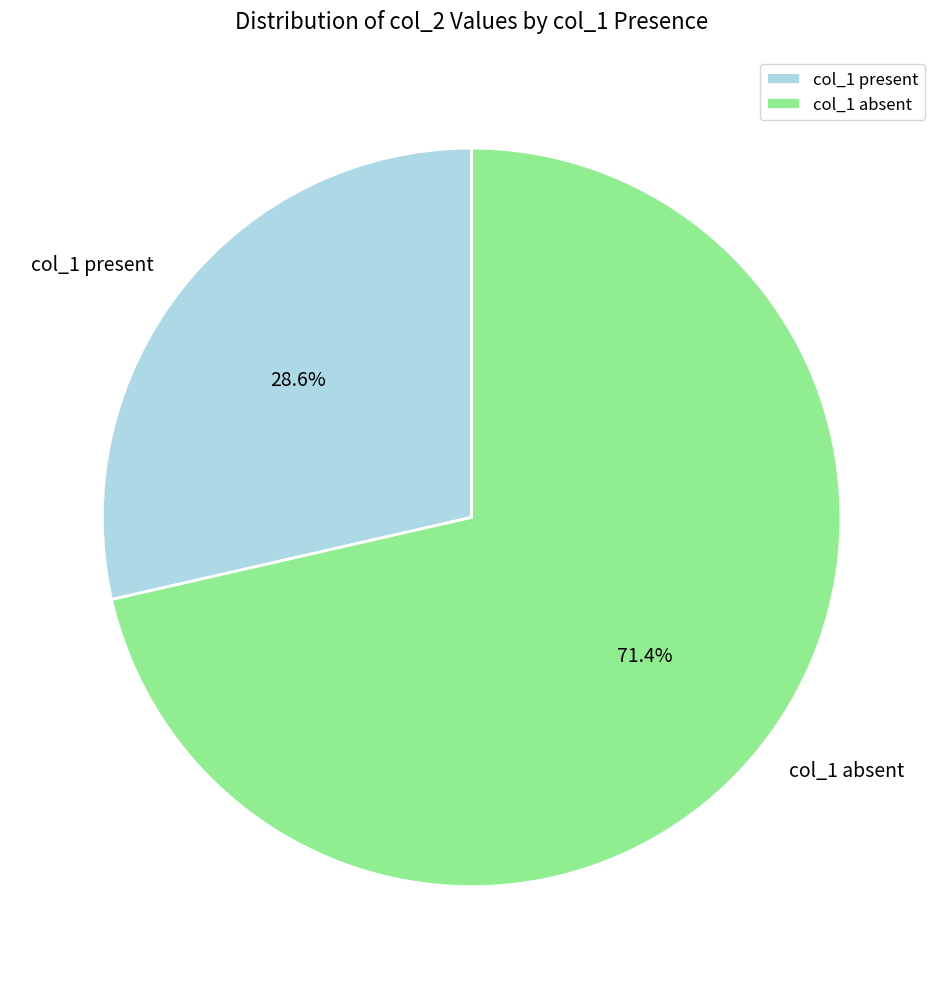

Do col_1 absent and col_1 present together represent more than half of the pie?

Yes